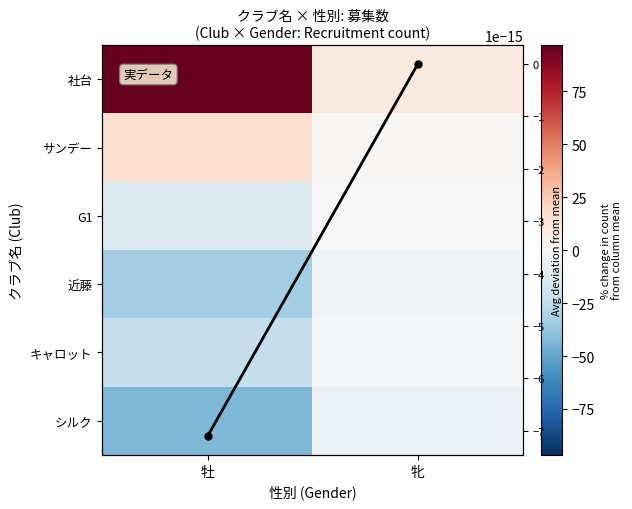

At which label does サンデー reach its minimum?

牝